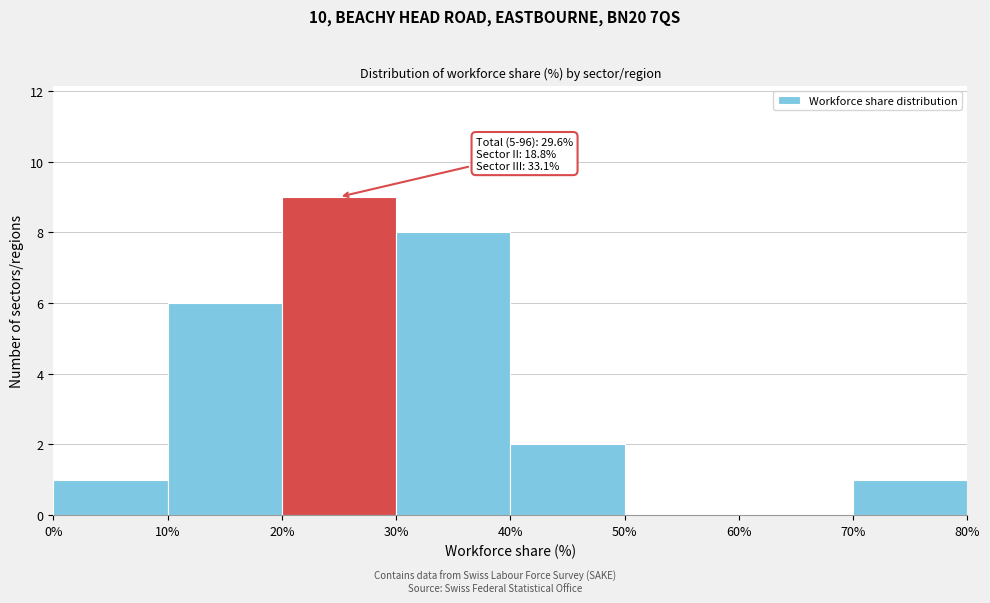

Over which range of the x-axis is the bar tallest?

20% to 30%